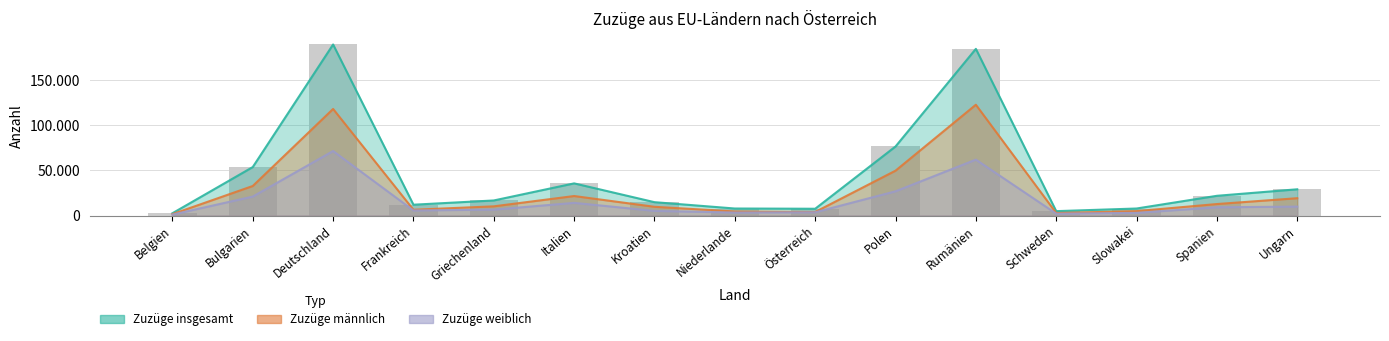

Between Frankreich and Rumänien, which is larger?

Rumänien